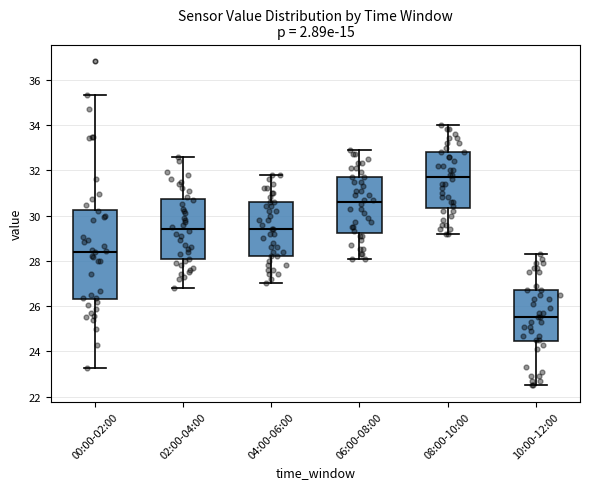

Reading left to right, transcribe this box plot: for each box, give where its median line is, the range the box spans, and where its two whiskers end, as read against the y-axis. The values are not printed on the chart, so give them approximately, as read against the axis.

00:00-02:00: median 28.4, box 26.4 to 30.2, whiskers 23.2 to 35.4
02:00-04:00: median 29.4, box 28.0 to 30.8, whiskers 26.8 to 32.6
04:00-06:00: median 29.4, box 28.2 to 30.6, whiskers 27.0 to 31.8
06:00-08:00: median 30.6, box 29.2 to 31.8, whiskers 28.2 to 33.0
08:00-10:00: median 31.8, box 30.4 to 32.8, whiskers 29.2 to 34.0
10:00-12:00: median 25.6, box 24.4 to 26.8, whiskers 22.6 to 28.4